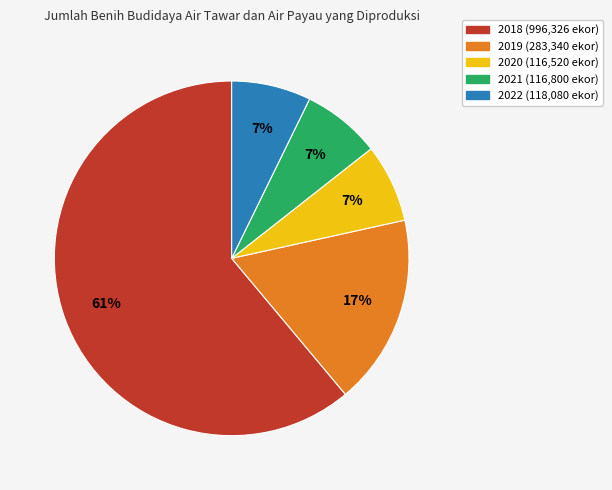

To the nearest percent, what portion does 2021 represent?

7%